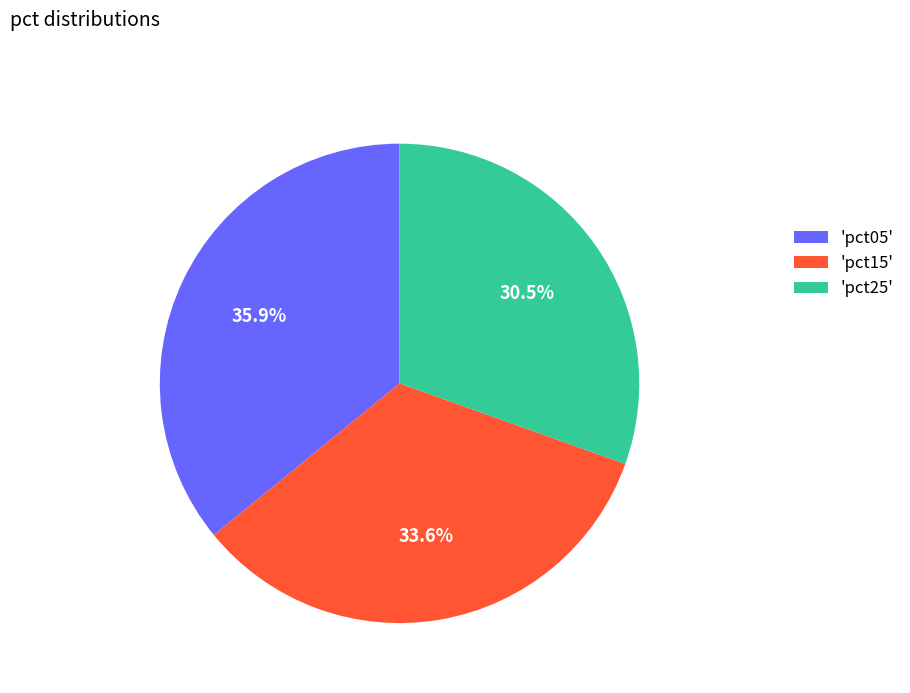

Which category has the smallest portion of the pie?

'pct25'